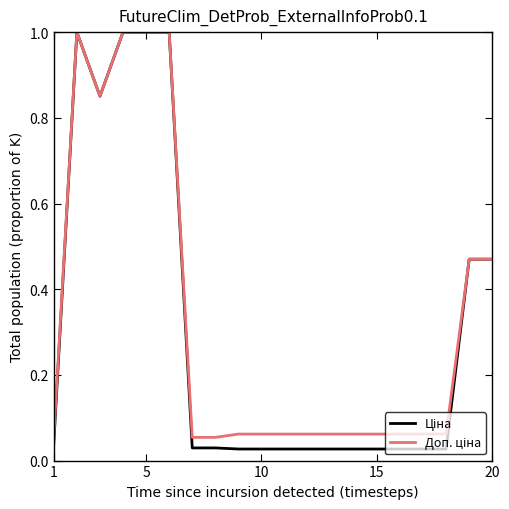

Which category has the highest value in the Ціна series?

5